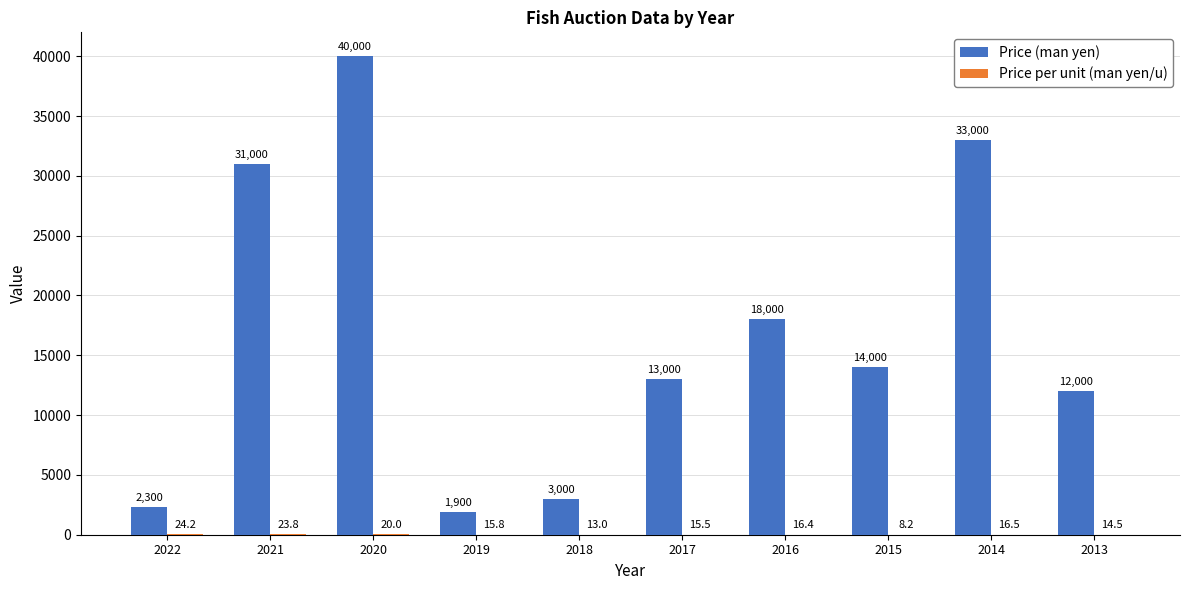

How many groups of bars are there?

10